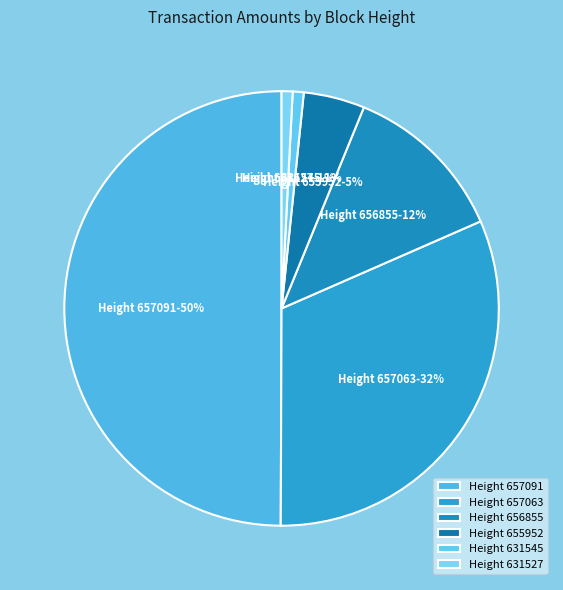

What percentage is the Height 655952 slice, to the nearest percent?

5%